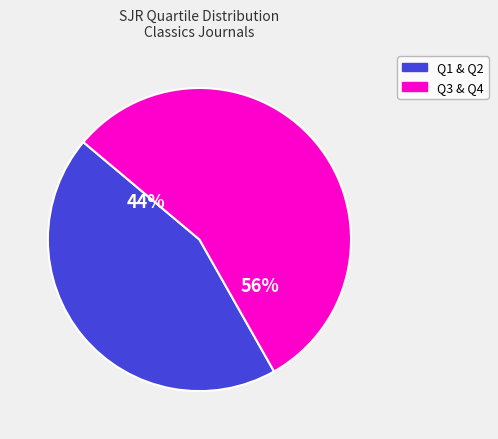

To the nearest percent, what is the average slice percentage?

50%